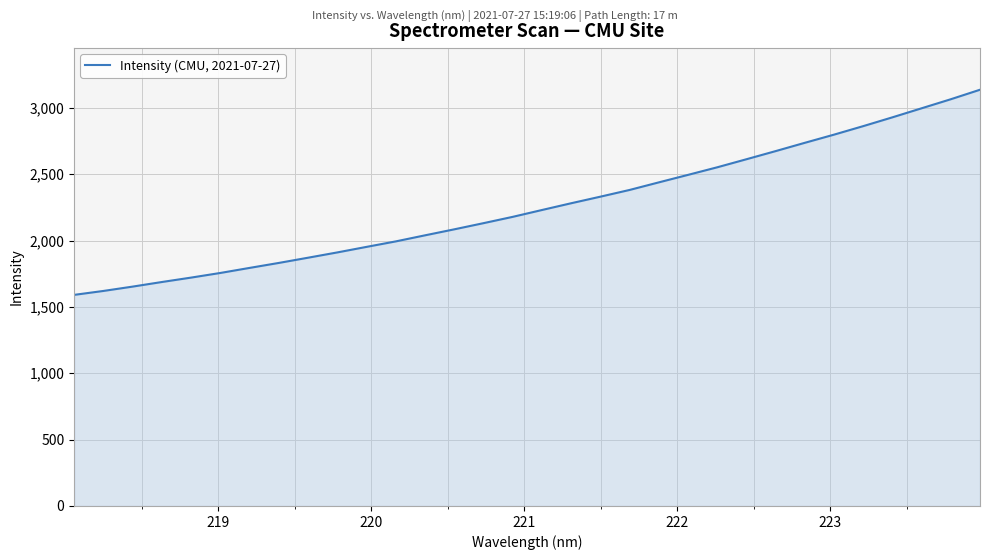

What is the difference between the maximum and minimum values?

1546.1